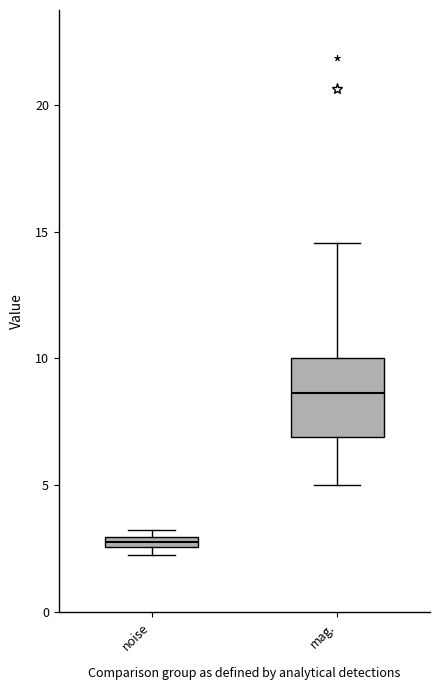

Where is the lower edge of the box for mag. on the y-axis? The values are not printed on the chart, so give them approximately, as read against the axis.

7.0